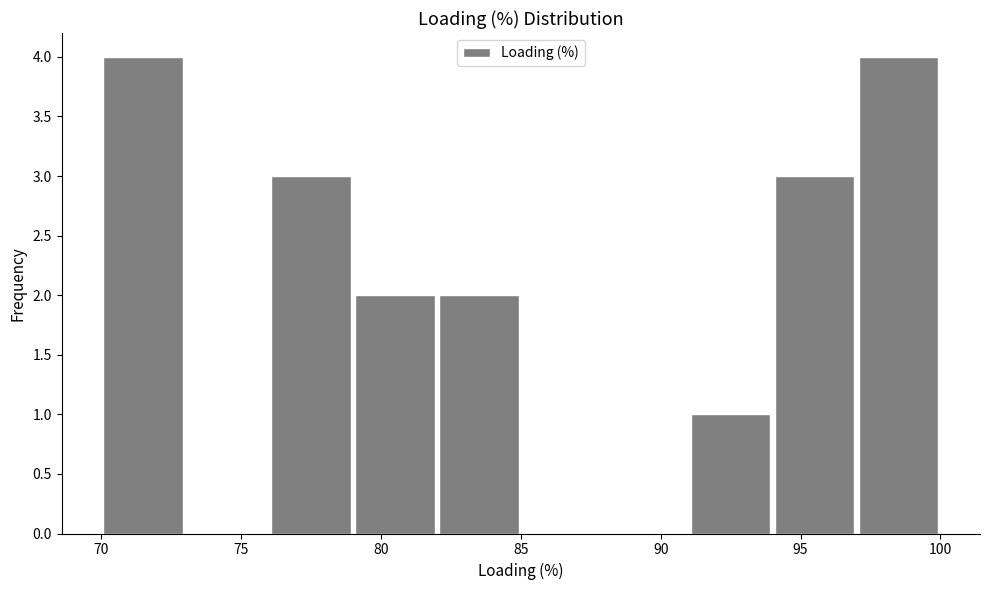

Reading left to right, list every bar in this chart as the range it spans on the x-axis followed by its height. The values are not printed on the chart, so give them approximately, as read against the axis.

70 to 73: 4
73 to 76: 0
76 to 79: 3
79 to 82: 2
82 to 85: 2
85 to 88: 0
88 to 91: 0
91 to 94: 1
94 to 97: 3
97 to 100: 4